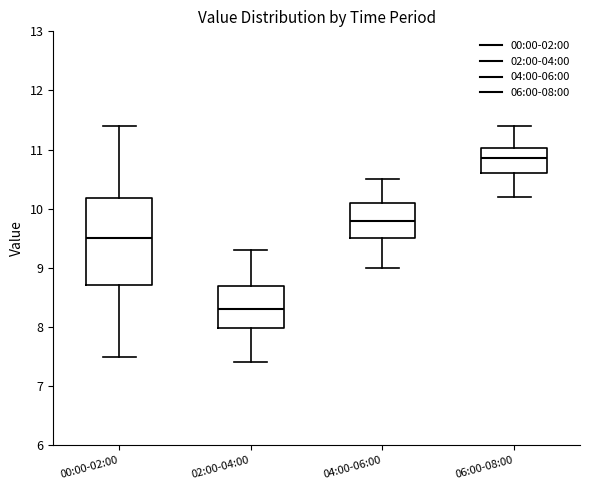

Reading left to right, transcribe this box plot: for each box, give where its median line is, the range the box spans, and where its two whiskers end, as read against the y-axis. The values are not printed on the chart, so give them approximately, as read against the axis.

00:00-02:00: median 9.5, box 8.7 to 10.2, whiskers 7.5 to 11.4
02:00-04:00: median 8.3, box 8.0 to 8.7, whiskers 7.4 to 9.3
04:00-06:00: median 9.8, box 9.5 to 10.1, whiskers 9.0 to 10.5
06:00-08:00: median 10.9, box 10.6 to 11.0, whiskers 10.2 to 11.4